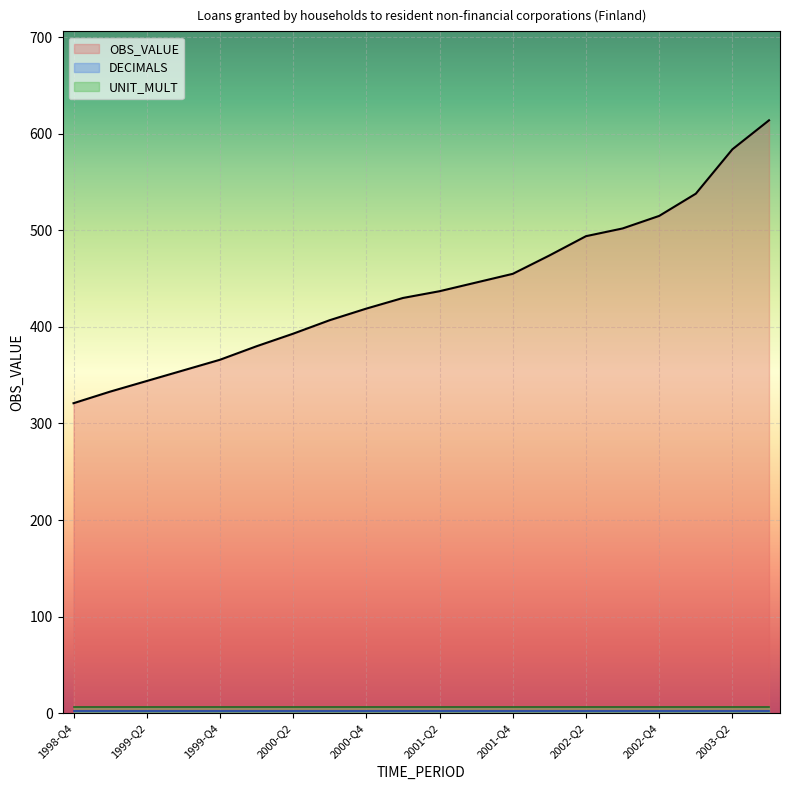

What are all the series names shown in the legend?

OBS_VALUE, DECIMALS, UNIT_MULT